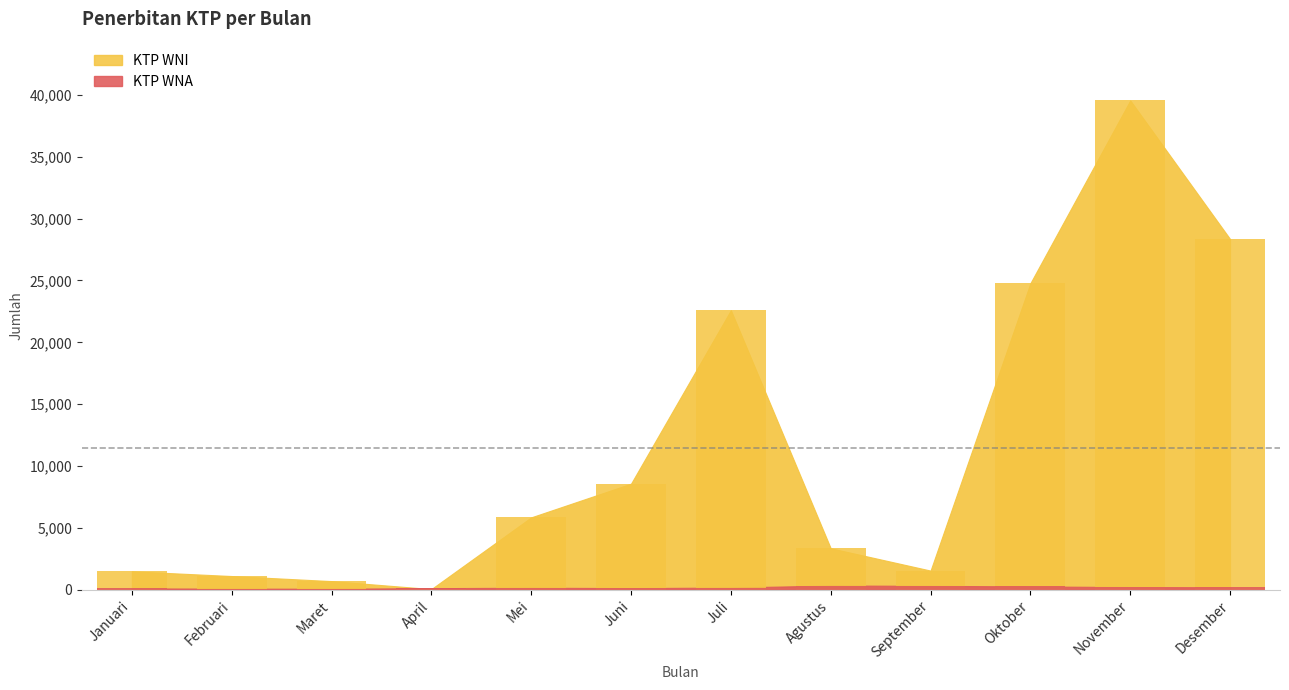

Between Januari and Mei, which is larger?

Mei